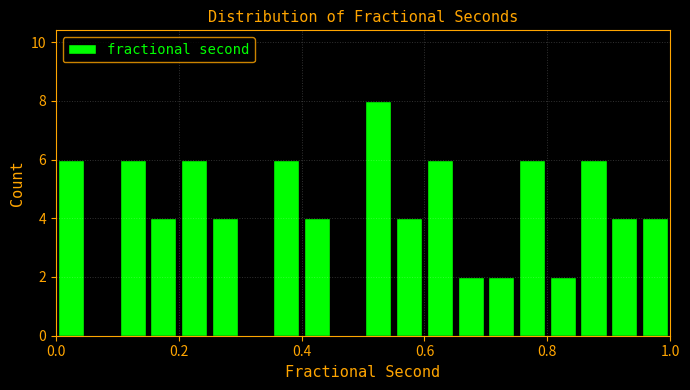

Around what value on the x-axis is the tallest bar? Give the approximate position of its centre, as read against the axis.

0.52